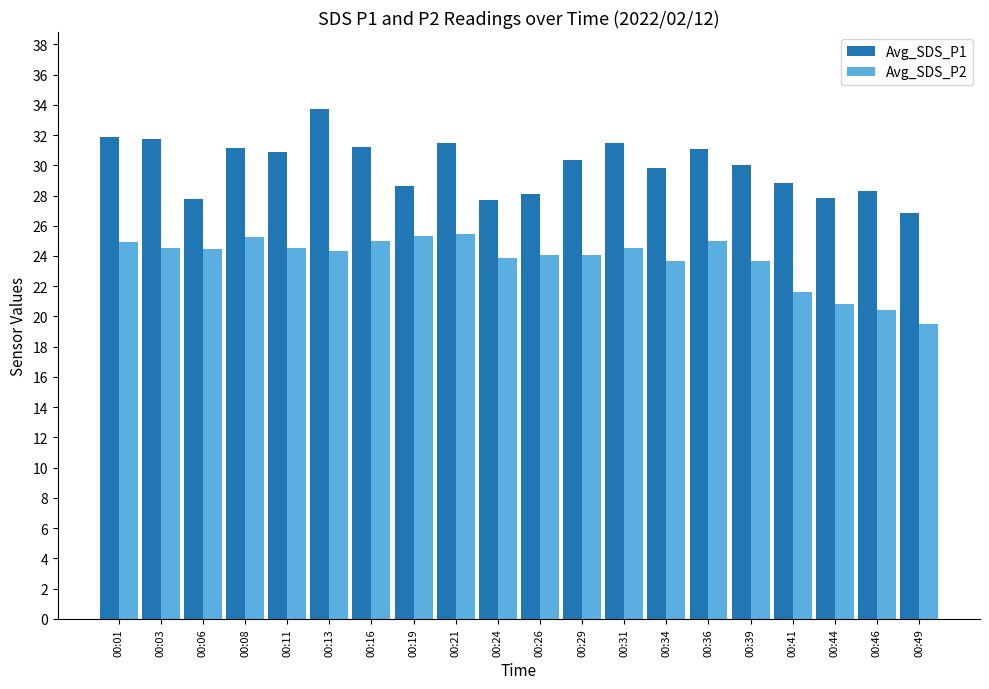

What is the approximate value of Avg_SDS_P2 at 00:03?

24.5